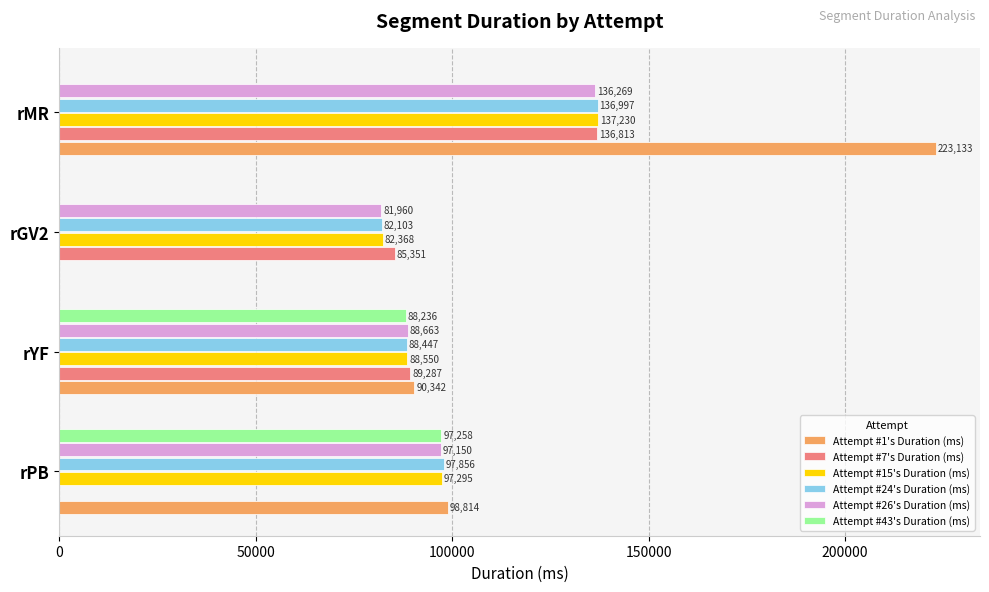

Which series changed the most between rGV2 and rMR?

Attempt #1's Duration (ms)